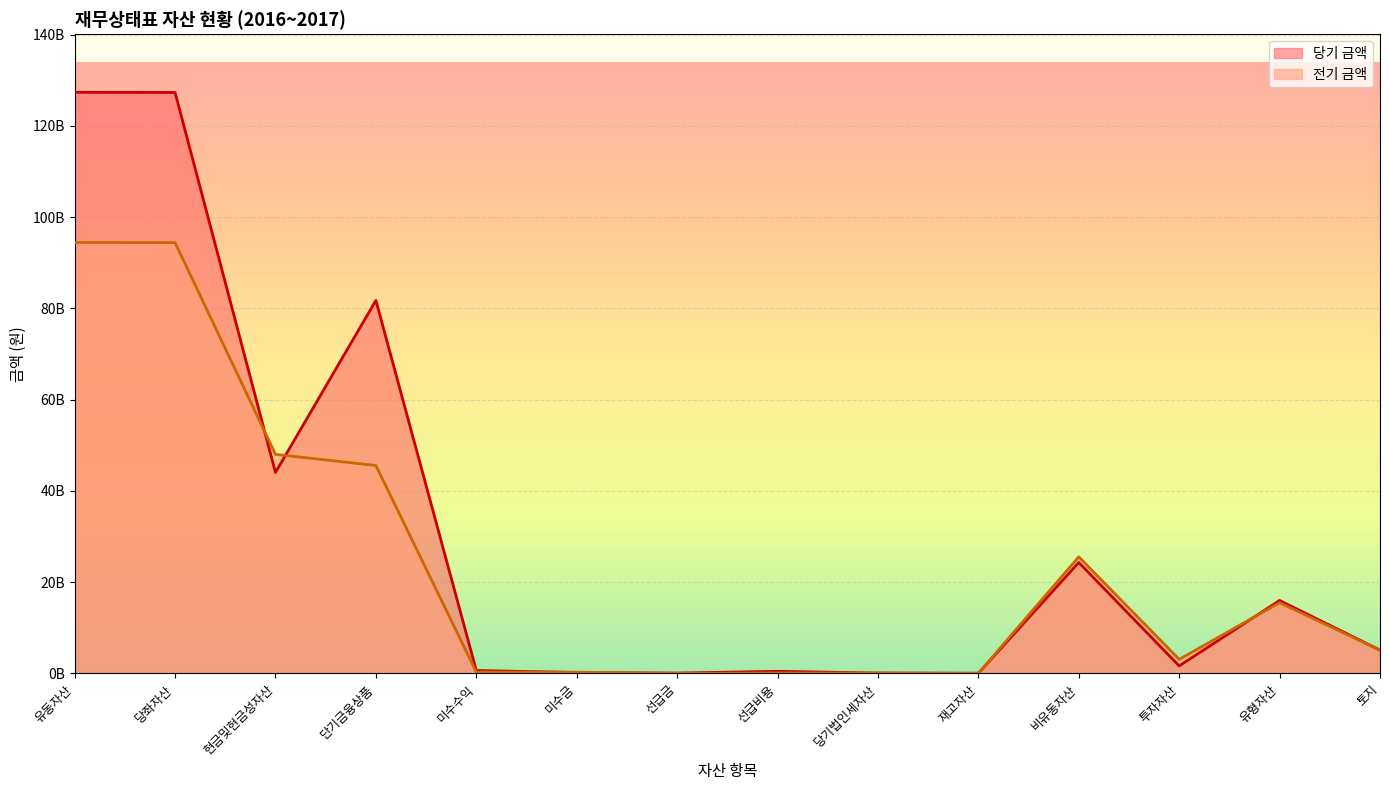

At which category is the sum across all series the highest?

유동자산